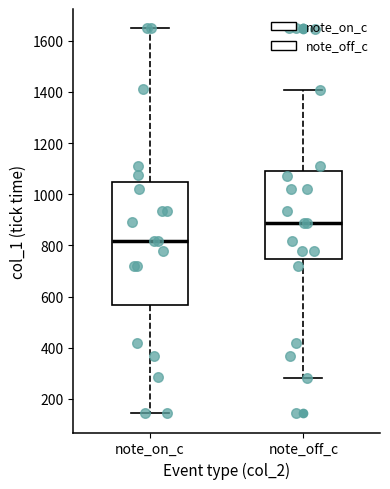

Where does the median line of the box for note_off_c sit on the y-axis? The values are not printed on the chart, so give them approximately, as read against the axis.

880